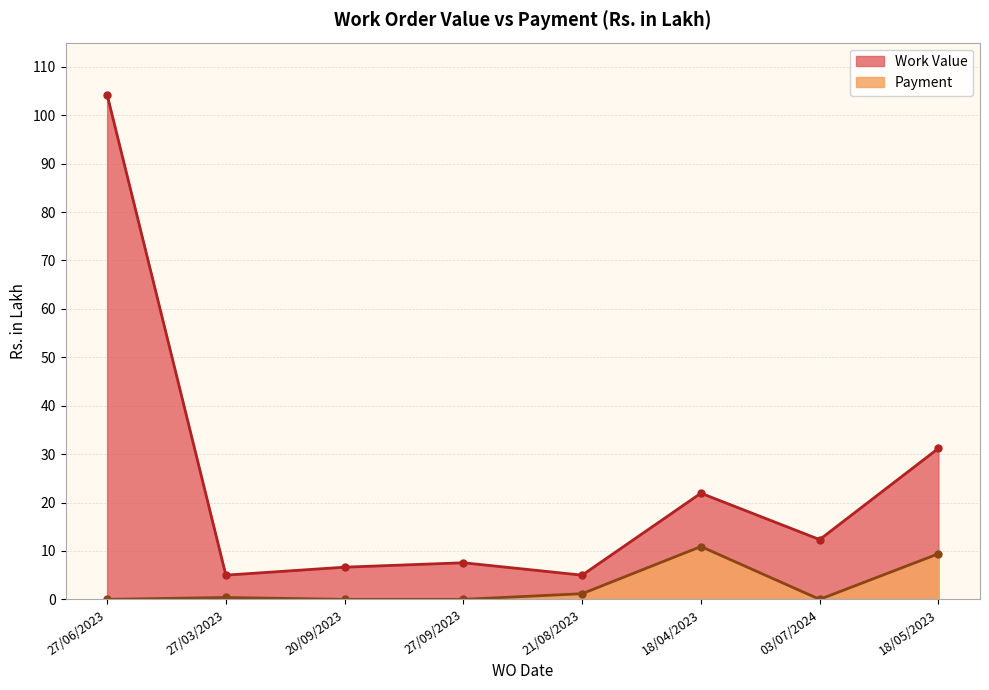

The Payment series shows 0.0 at 03/07/2024. True or false?

True